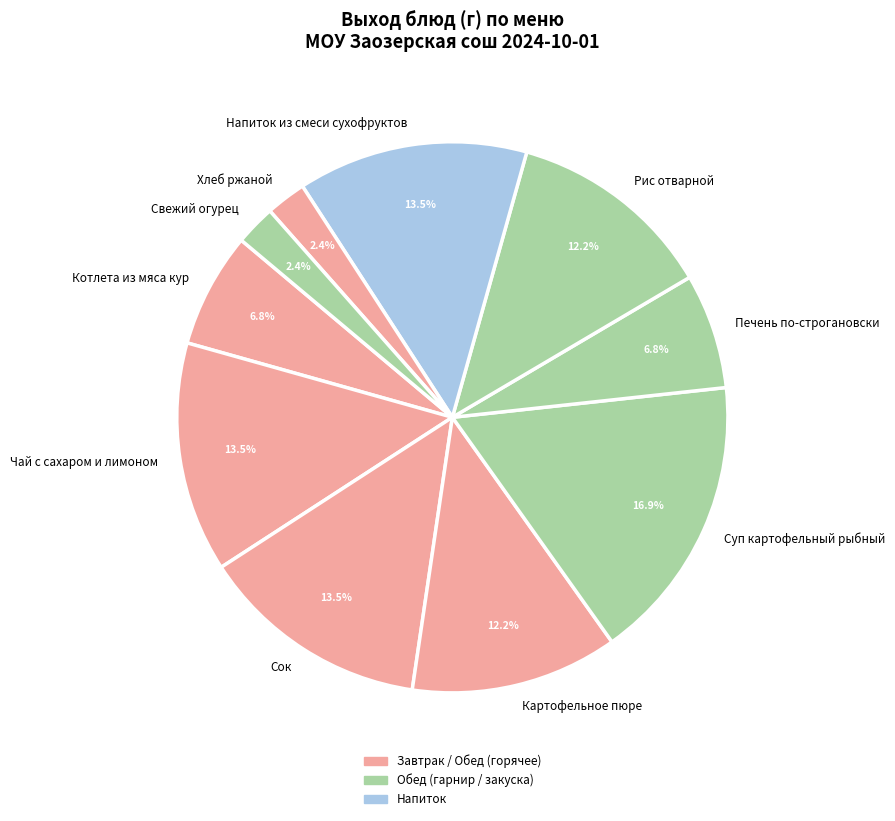

The Свежий огурец slice represents 13% of the pie. True or false?

False